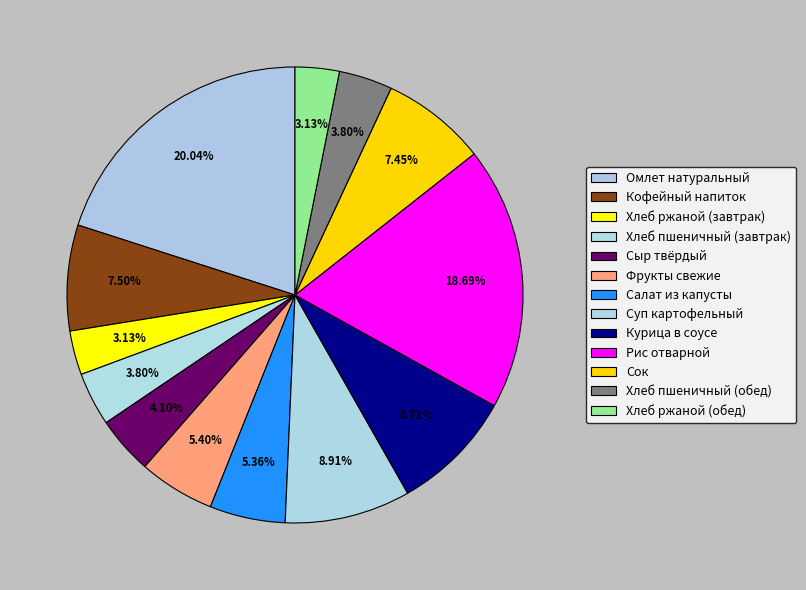

How much of the chart is everything except Сыр твёрдый?

95.9%